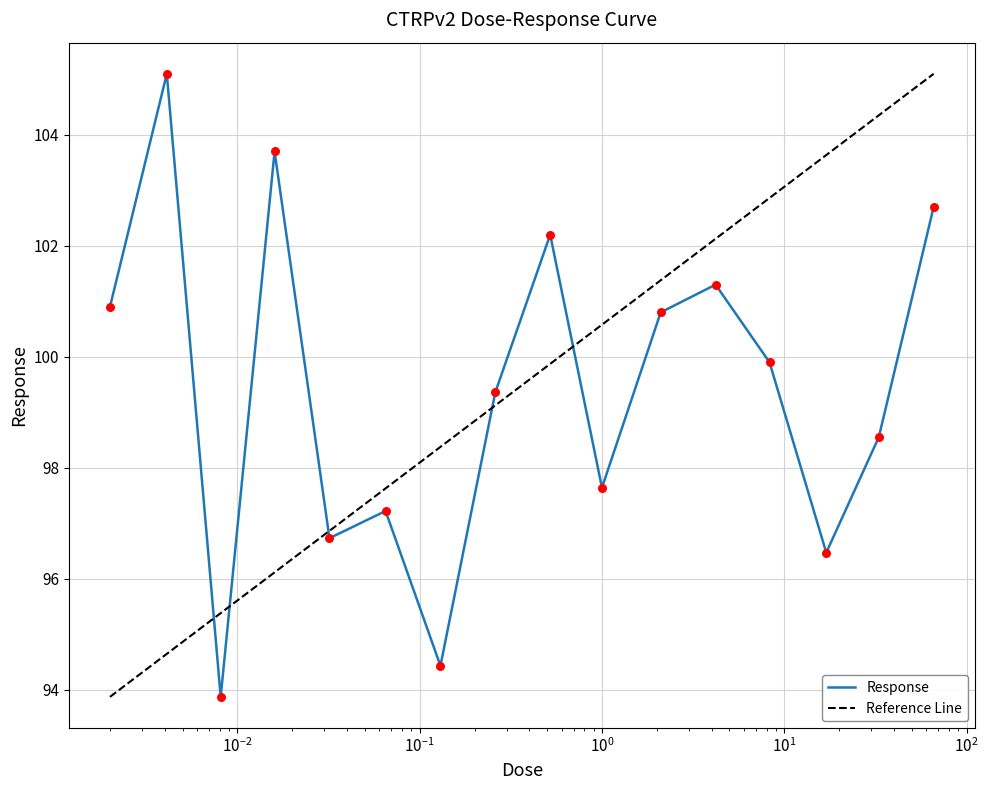

Approximately how many times larger is the value at 8.3 compared to 2.1?

1.0